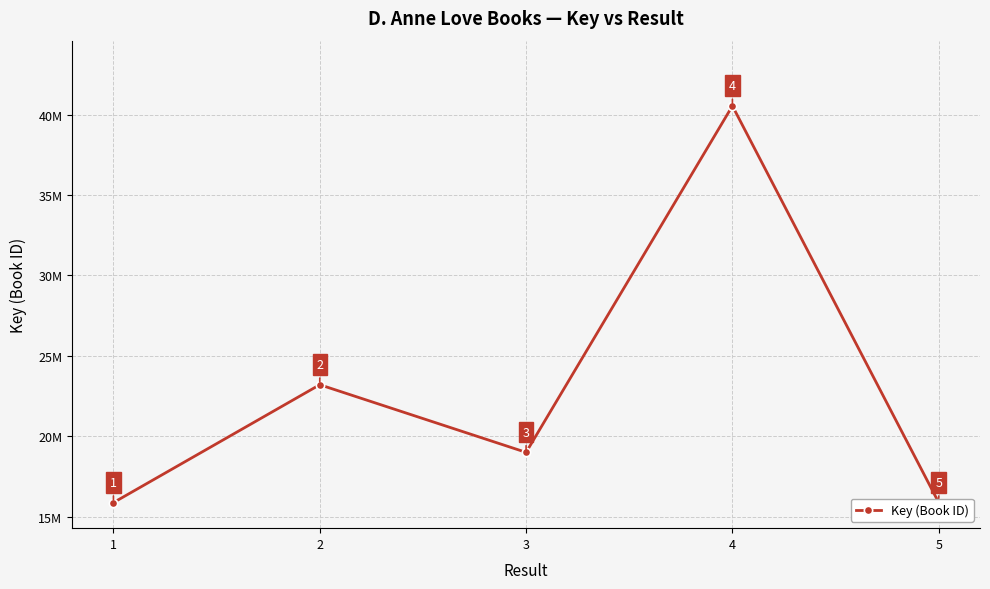

What is the minimum value shown in the chart?

15883460